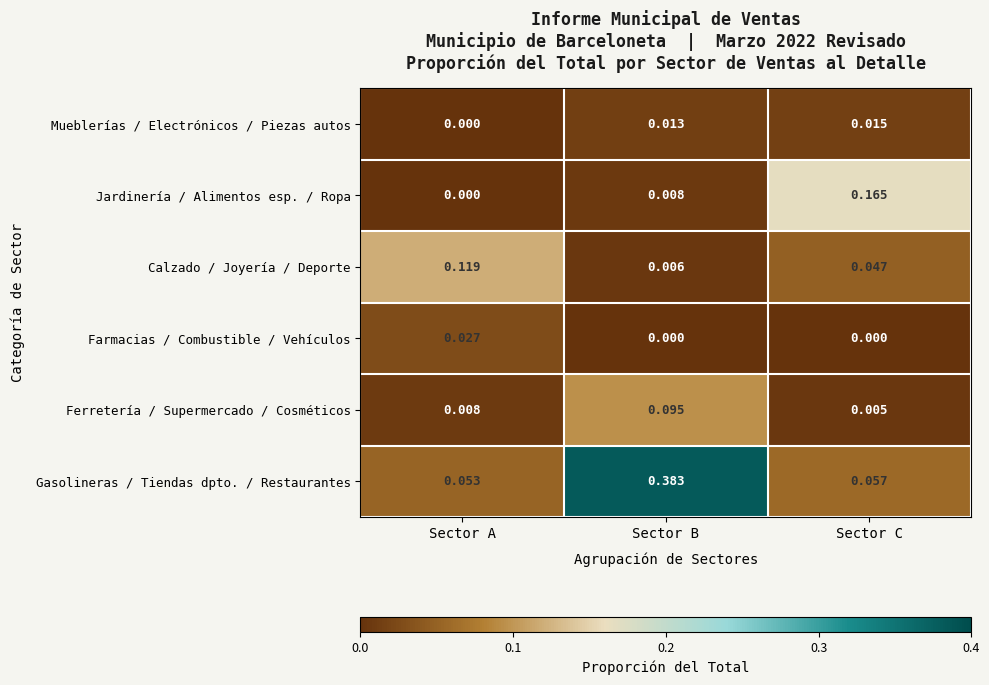

Is the value of Mueblerías / Electrónicos / Piezas autos at Sector B greater than the value of Ferretería / Supermercado / Cosméticos at Sector C?

Yes